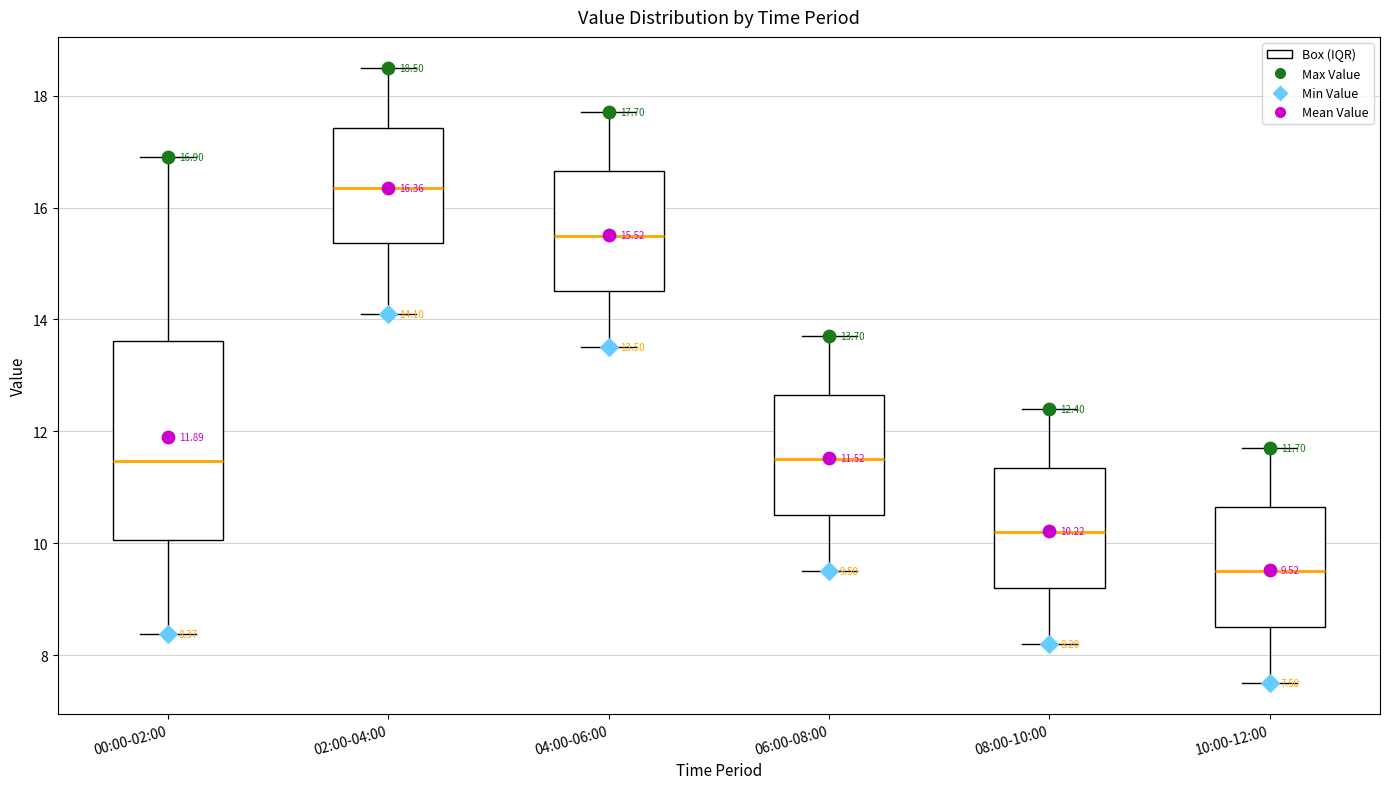

Which box has the highest median line?

02:00-04:00